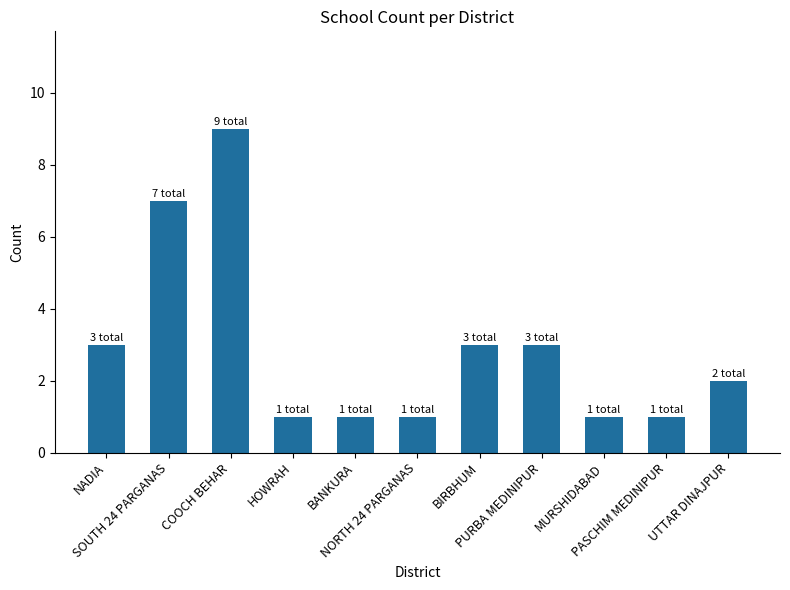

The value at NADIA is 5. True or false?

False